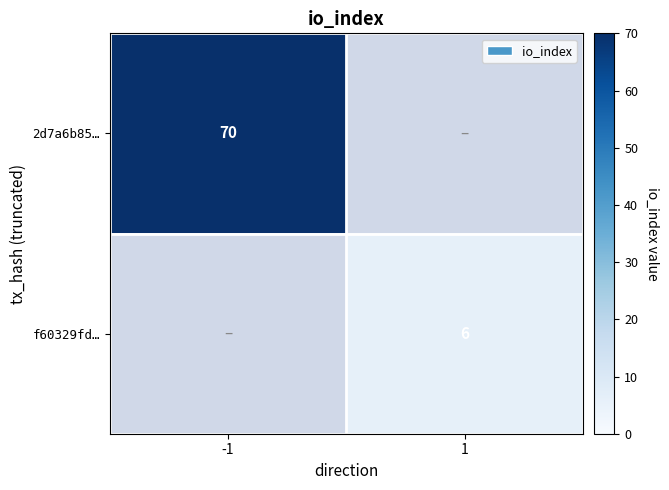

True or false: f60329fd… has a value of 10 at 1.

False